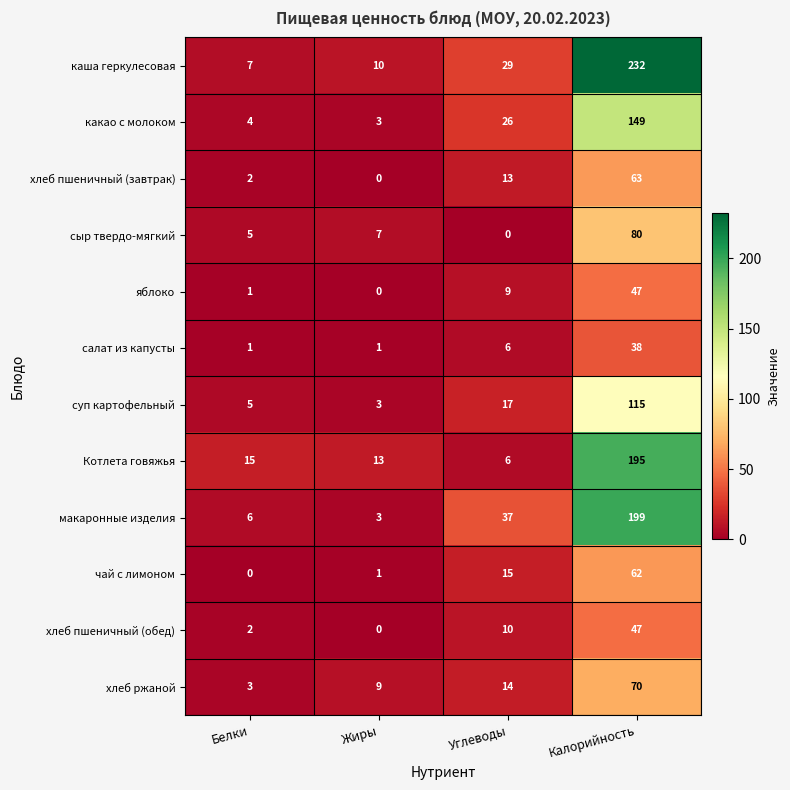

How many data points does each series have?

4